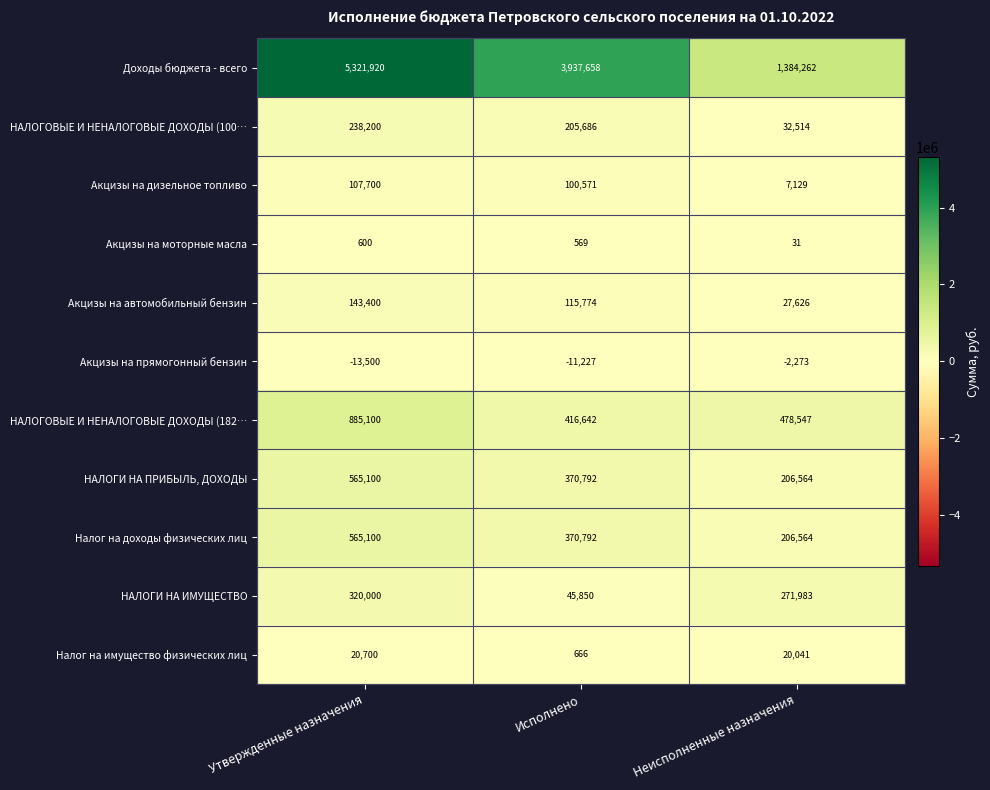

Count the number of categories in the chart.

3